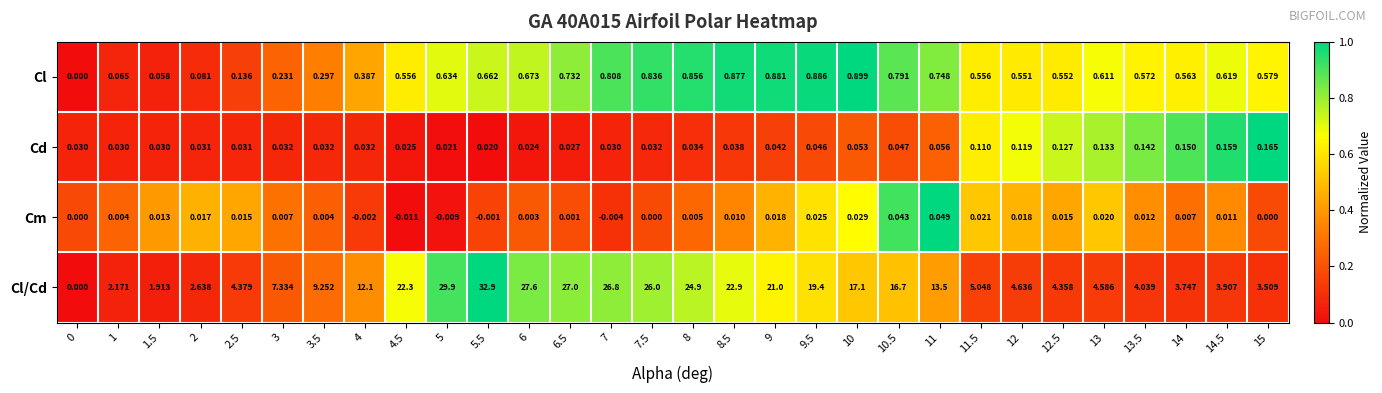

Is the value of Cd at 12.5 greater than the value of Cl at 2.5?

No